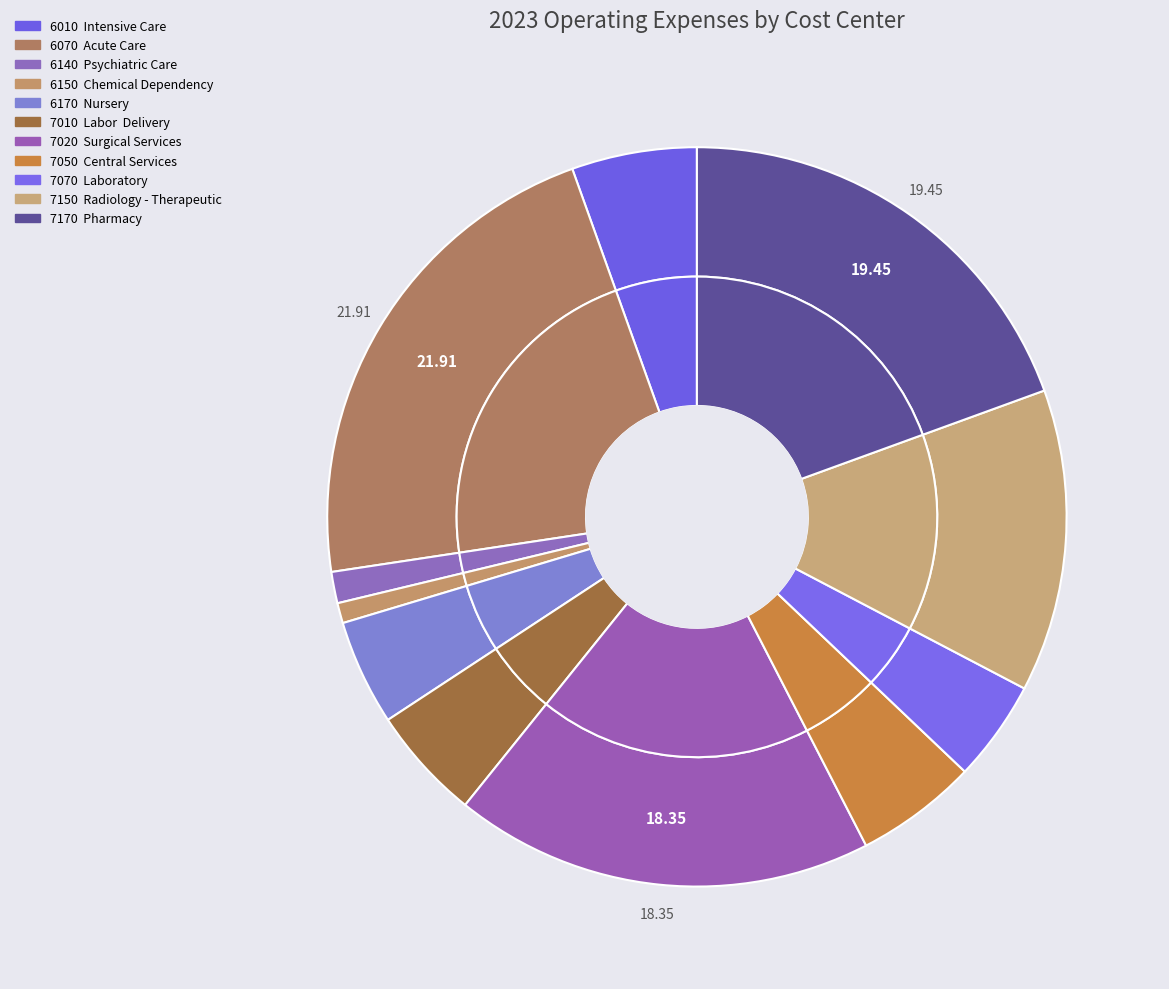

Does 9 represent more than half of the total?

No